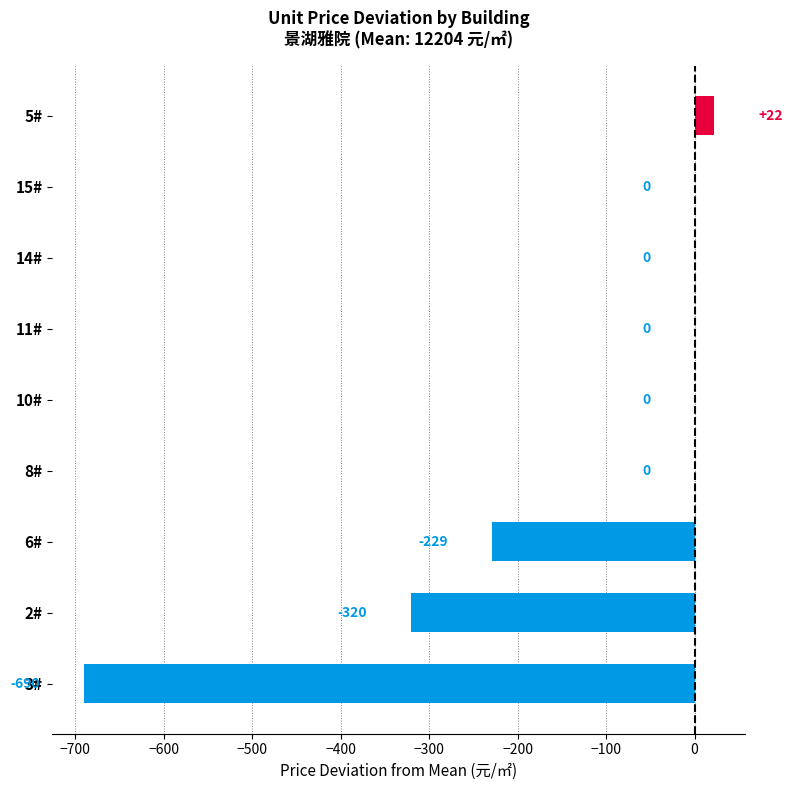

What value does the data have at 6#?

-228.6